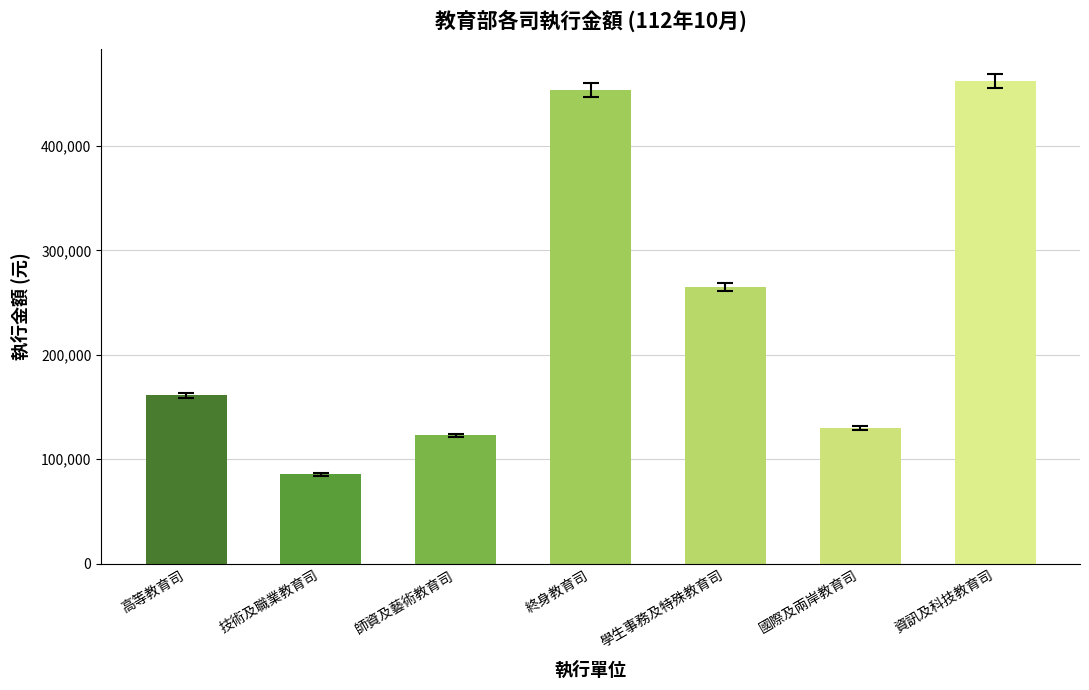

How many distinct data groups are displayed?

1